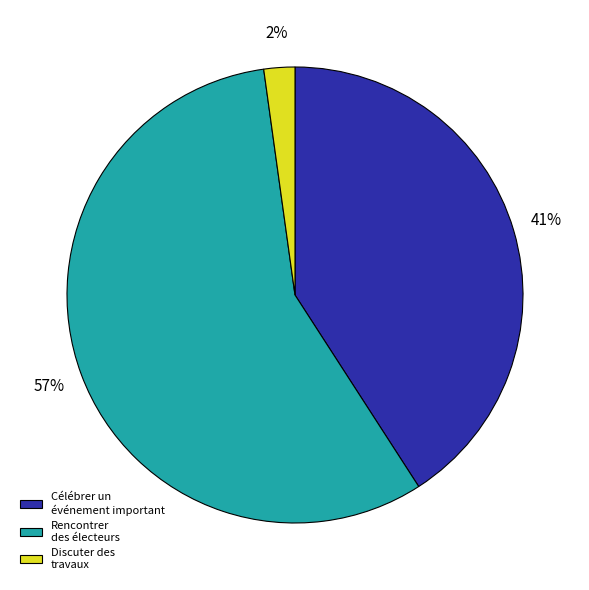

Which has a higher value, Discuter des travaux or Célébrer un événement important?

Célébrer un événement important